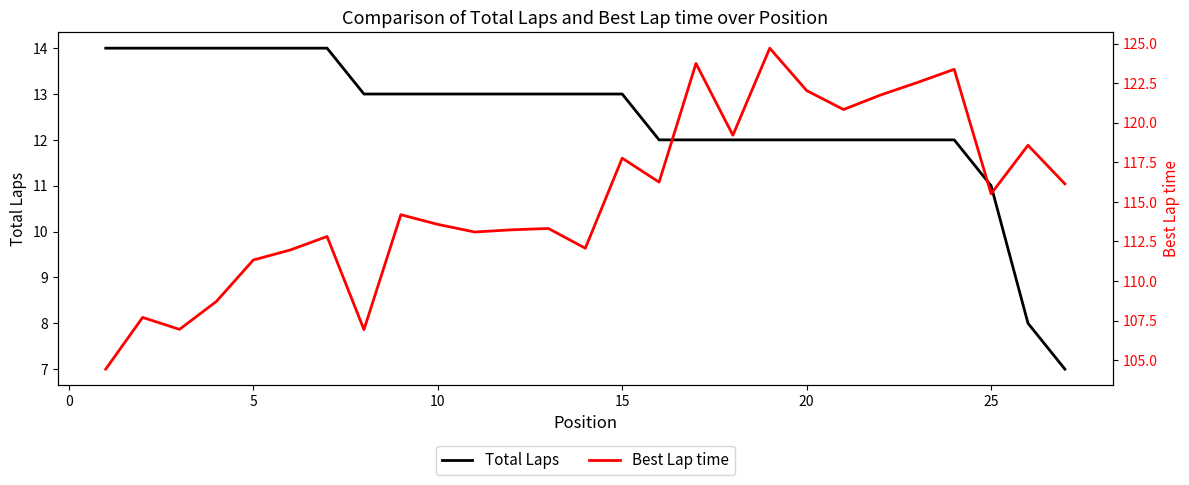

How many interior local valleys does the Best Lap time series have?

8